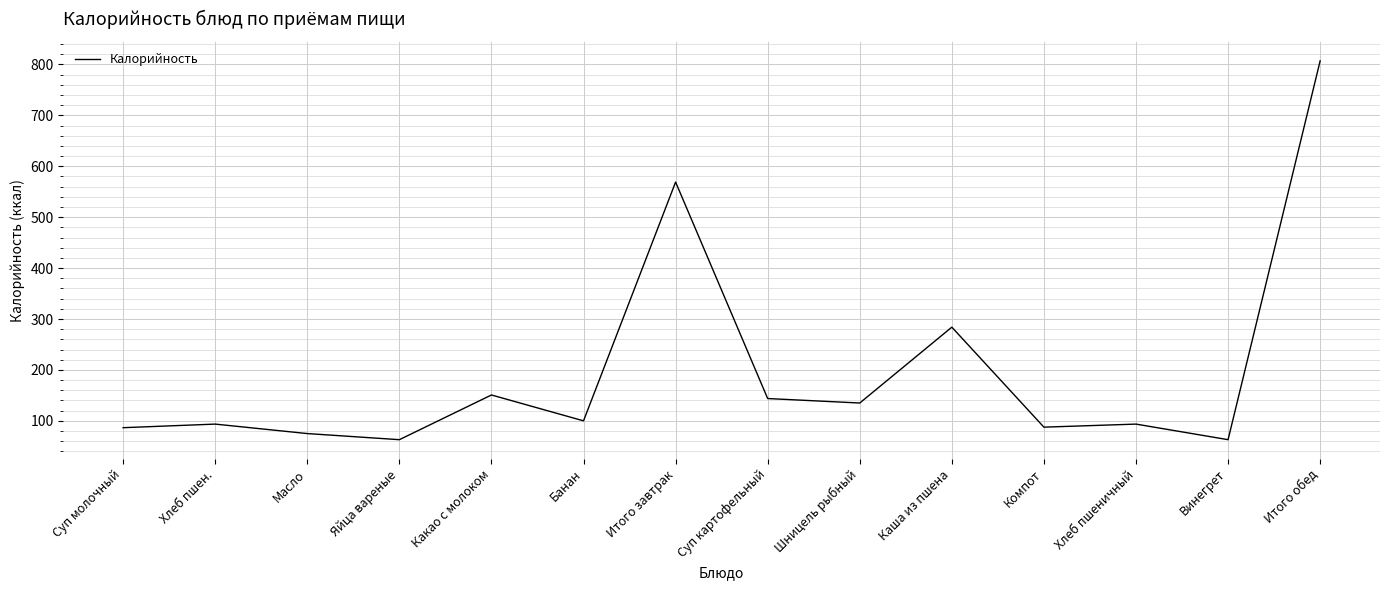

The value at Винегрет is 30.4. True or false?

False